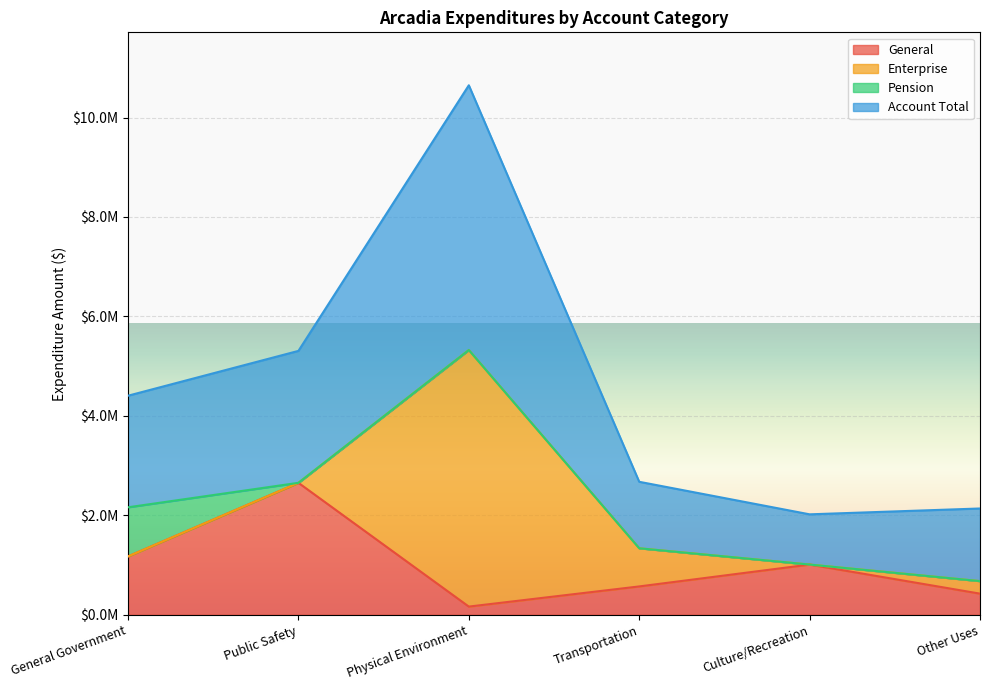

Where is the first local minimum for General?

Physical Environment